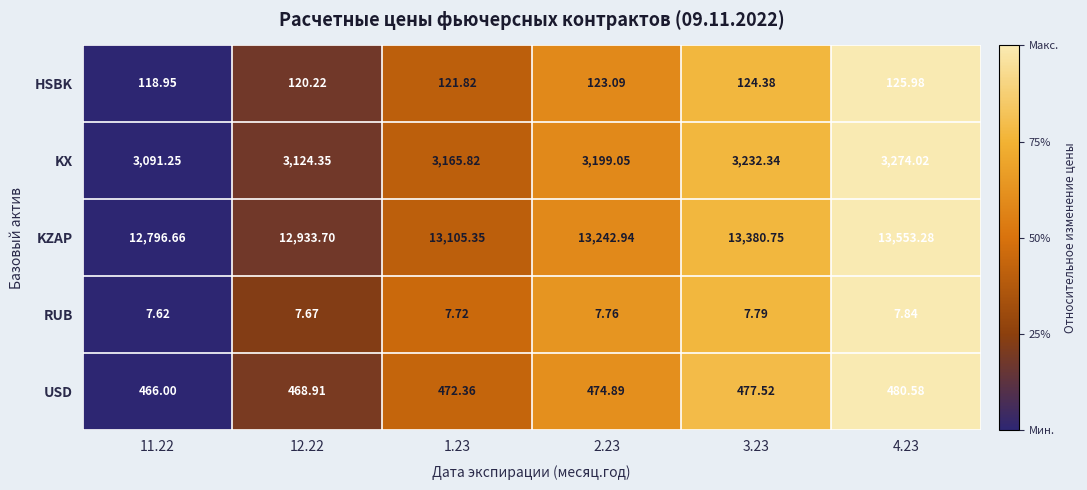

Rank the series by their maximum value, from lowest to highest.

RUB, HSBK, USD, KX, KZAP